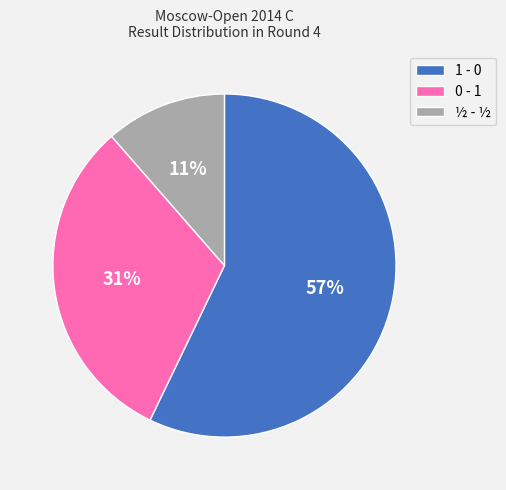

Count the number of slices in the pie.

3